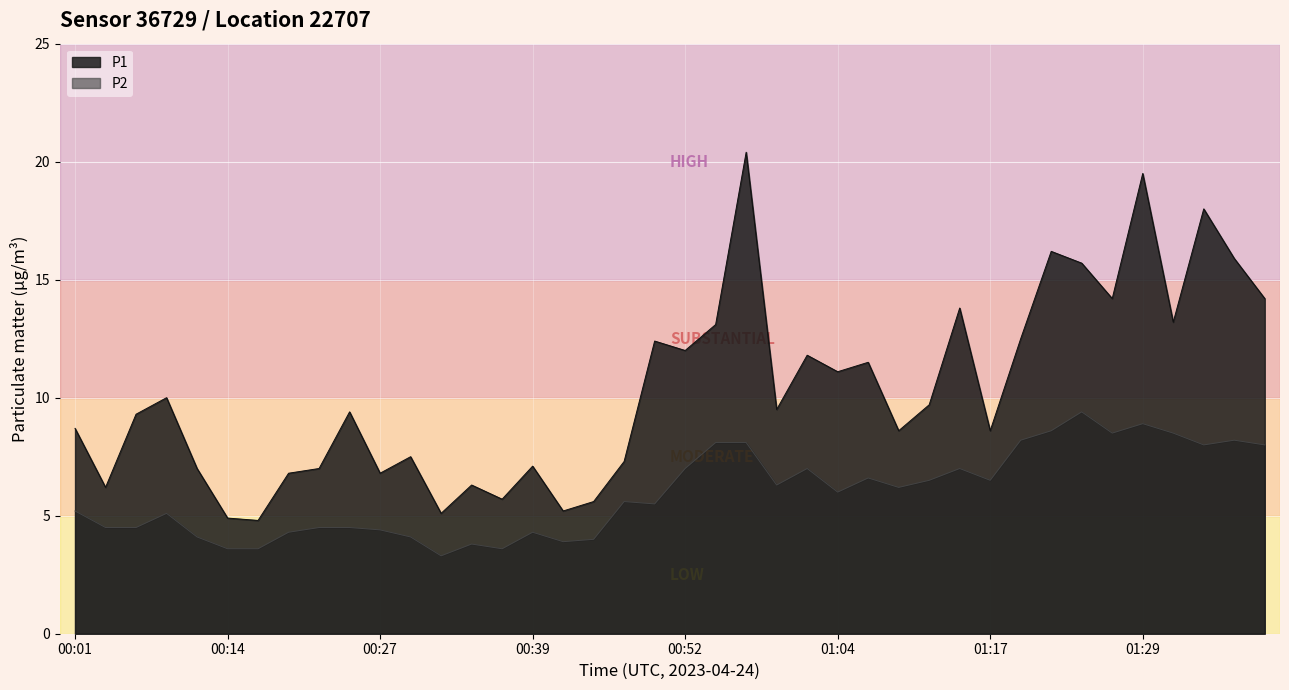

What is the maximum value for P2?

9.4